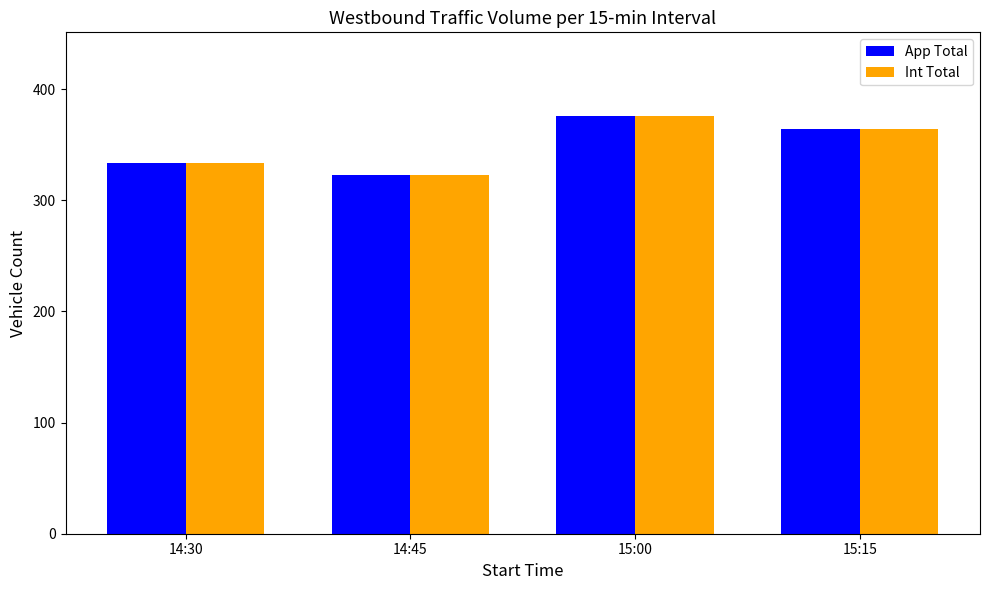

What is the minimum value shown in the chart?

323